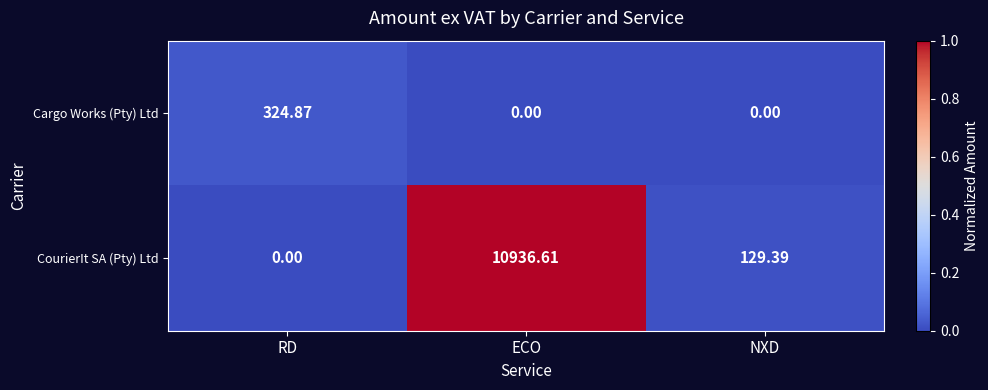

At which category does the chart reach its peak across all series?

ECO